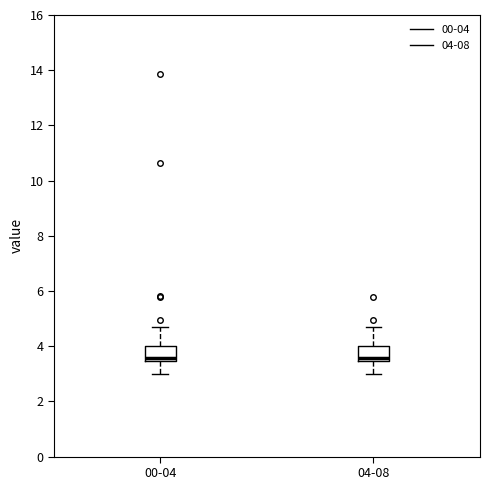

Reading left to right, transcribe this box plot: for each box, give where its median line is, the range the box spans, and where its two whiskers end, as read against the y-axis. The values are not printed on the chart, so give them approximately, as read against the axis.

00-04: median 3.6, box 3.4 to 4.0, whiskers 3.0 to 4.8
04-08: median 3.6, box 3.4 to 4.0, whiskers 3.0 to 4.8